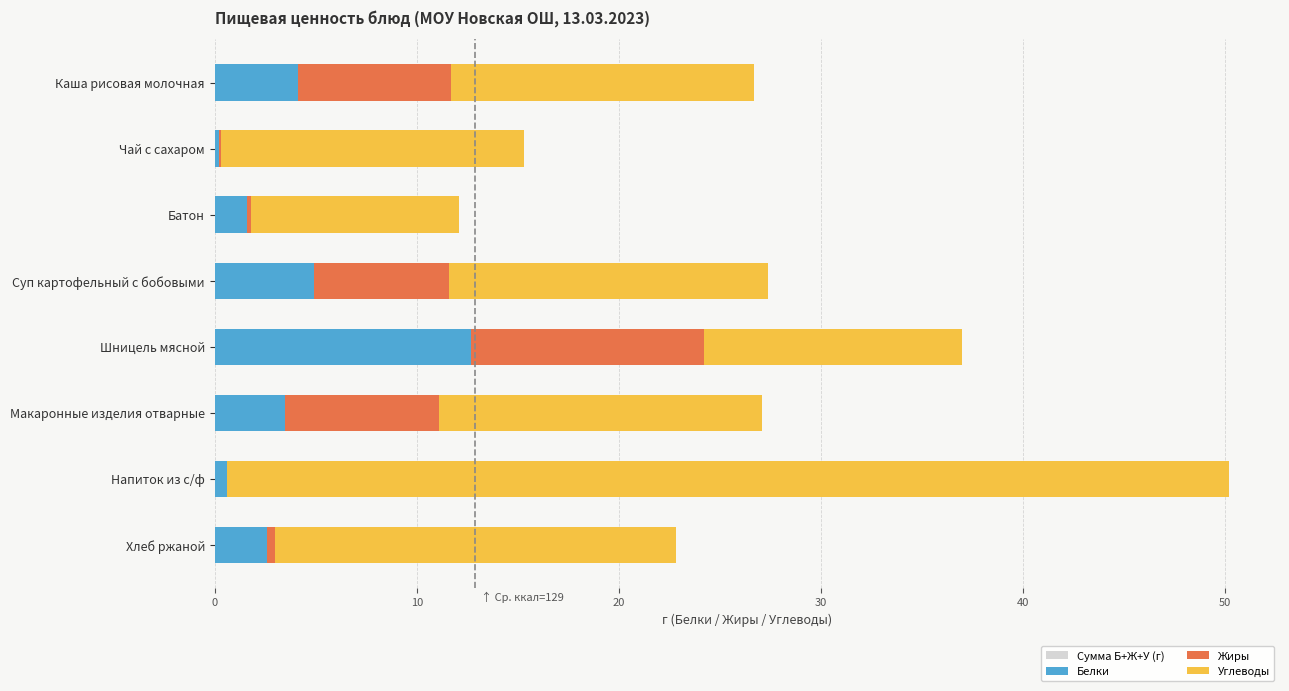

The Сумма Б+Ж+У (г) series shows 10.5 at Шницель мясной. True or false?

False